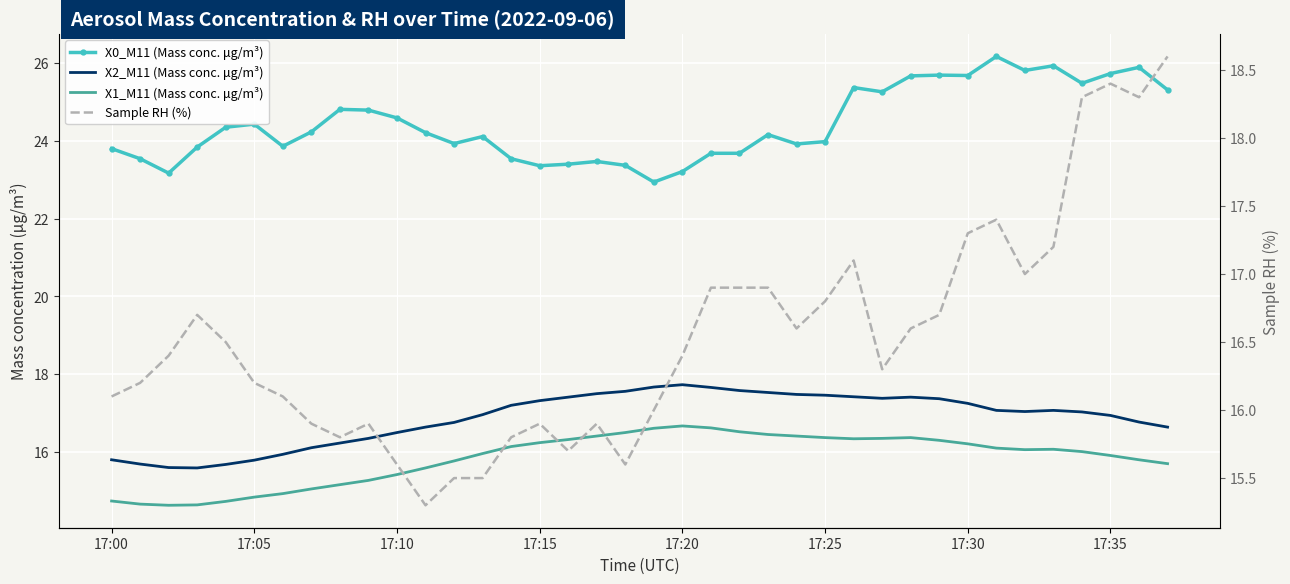

True or false: X0_M11 (Mass conc. μg/m³) and X2_M11 (Mass conc. μg/m³) intersect in this chart.

False